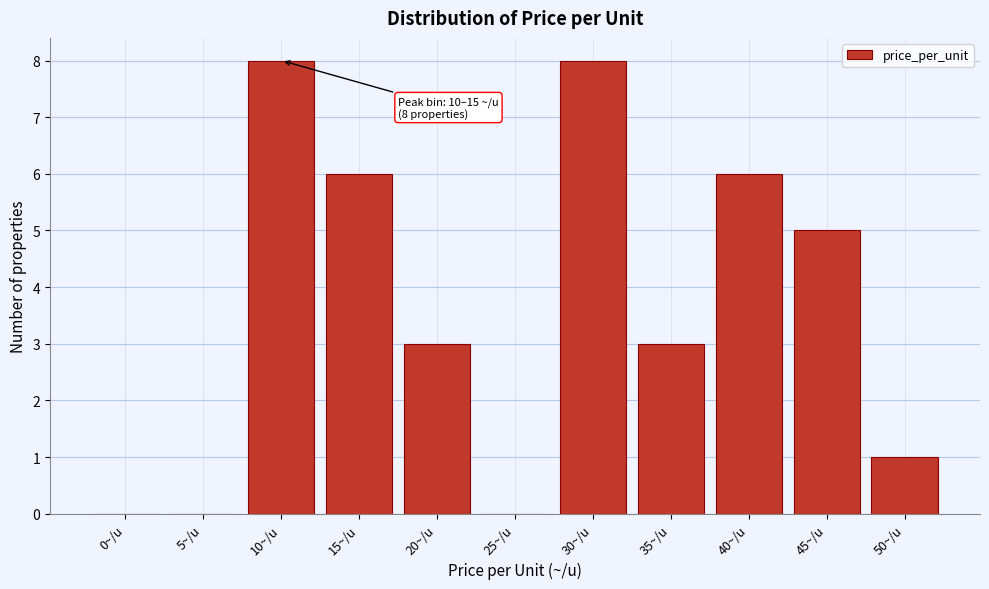

Reading left to right, transcribe all the data shown in this chart.

0~/u=0	5~/u=0	10~/u=8	15~/u=6	20~/u=3	25~/u=0	30~/u=8	35~/u=3	40~/u=6	45~/u=5	50~/u=1